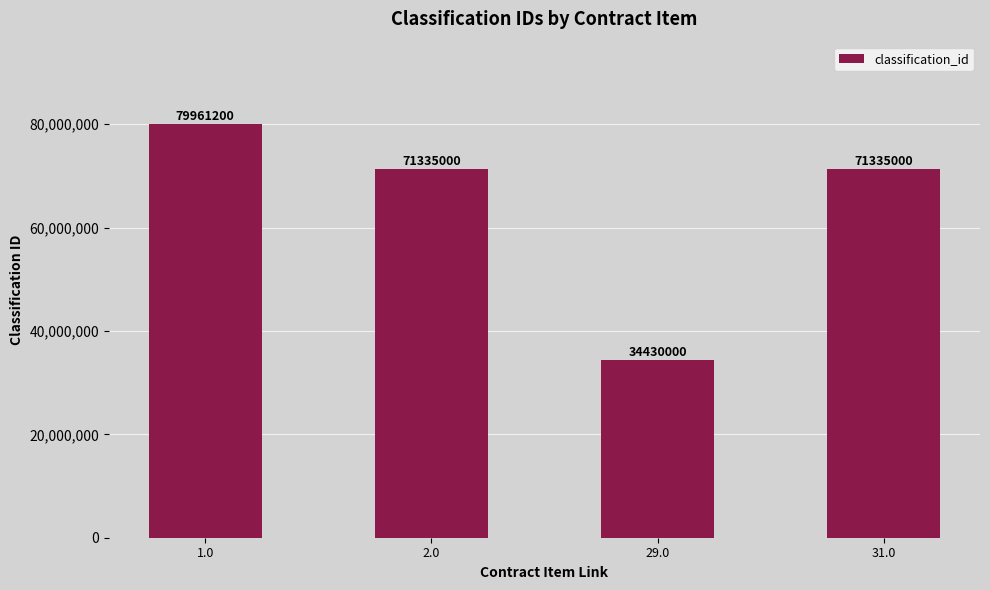

How many data points are less than 71335000?

1